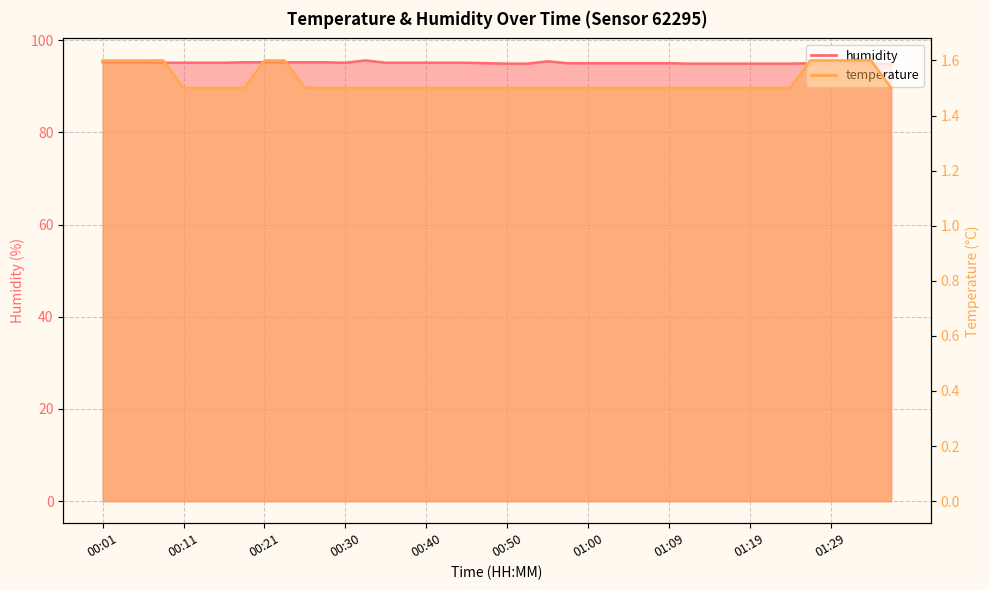

True or false: humidity has a value of 24.4 at 01:09.

False